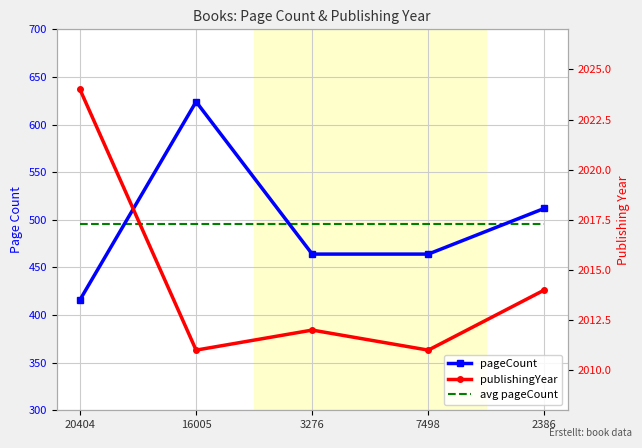

Does the chart have visible grid lines?

Yes